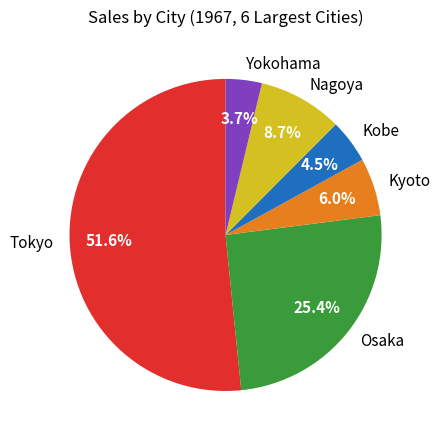

Which has a higher value, Kobe or Osaka?

Osaka